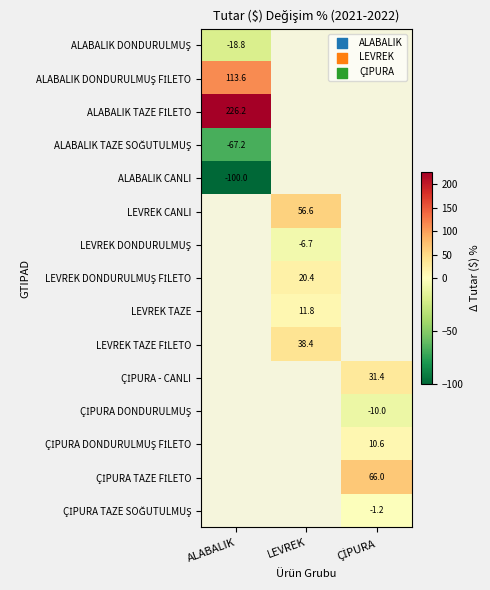

How many categories are shown in the chart?

3